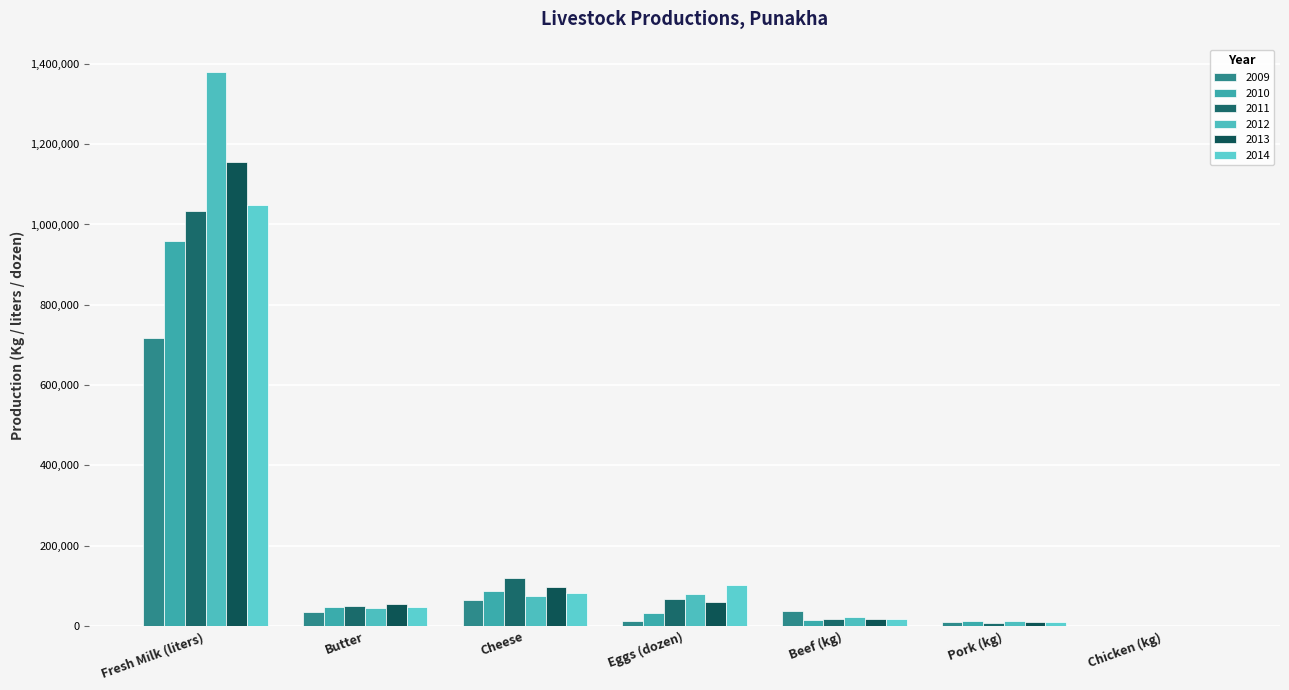

How many series are shown in this chart?

6